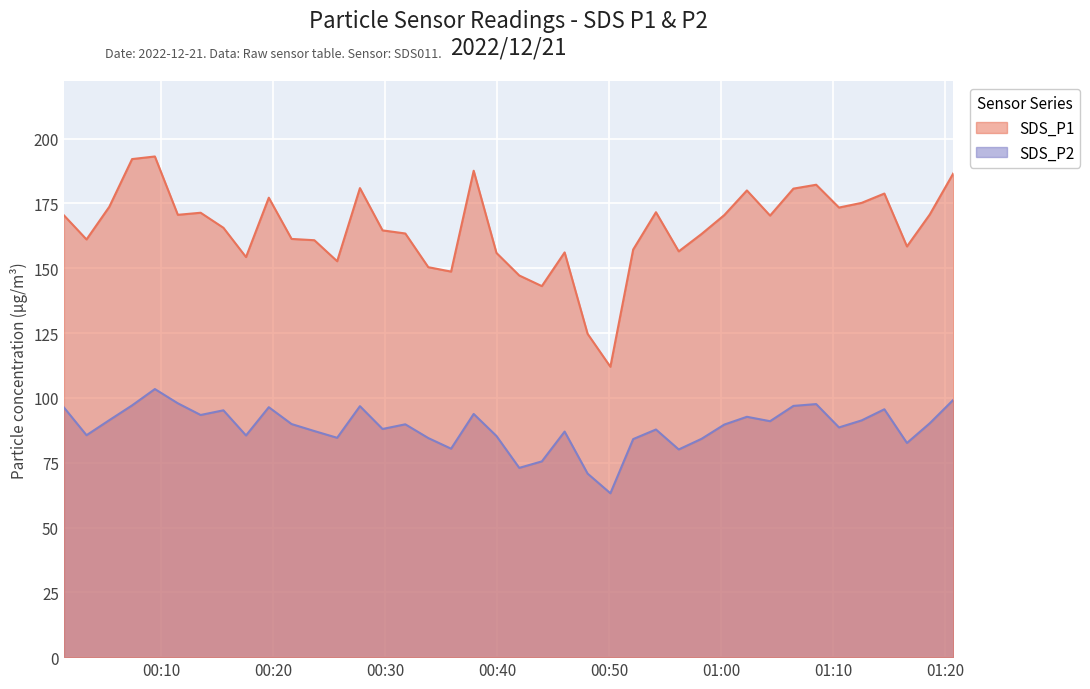

The SDS_P2 series shows 52.2 at 2022/12/21 00:23:41. True or false?

False